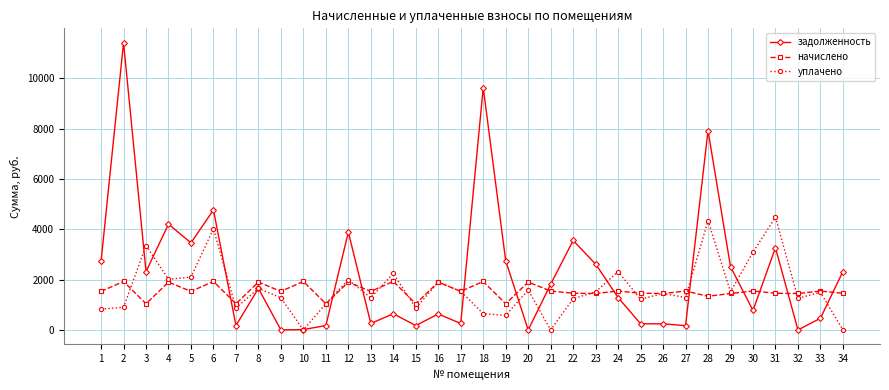

How many intersections are there between задолженность and начислено?

12